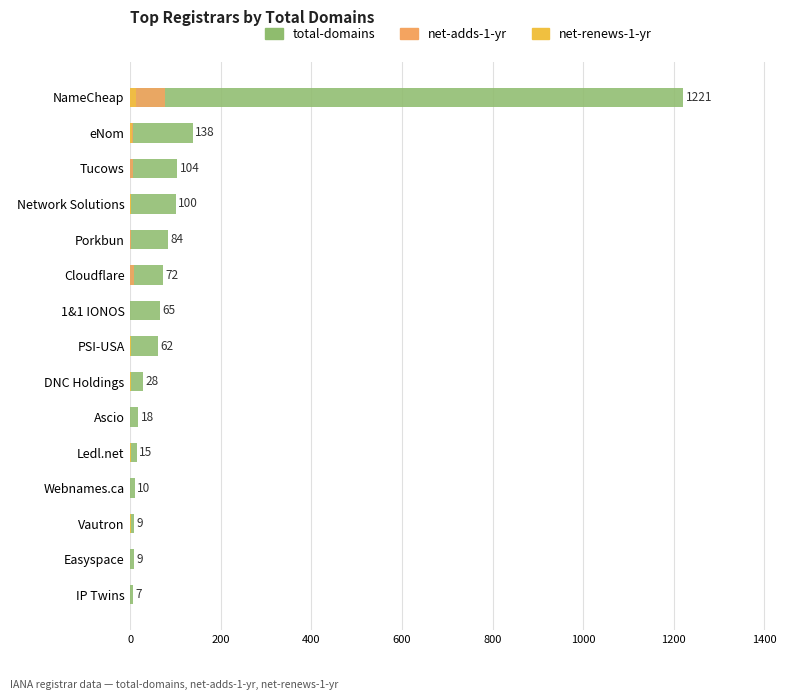

Are the bars horizontal?

Yes